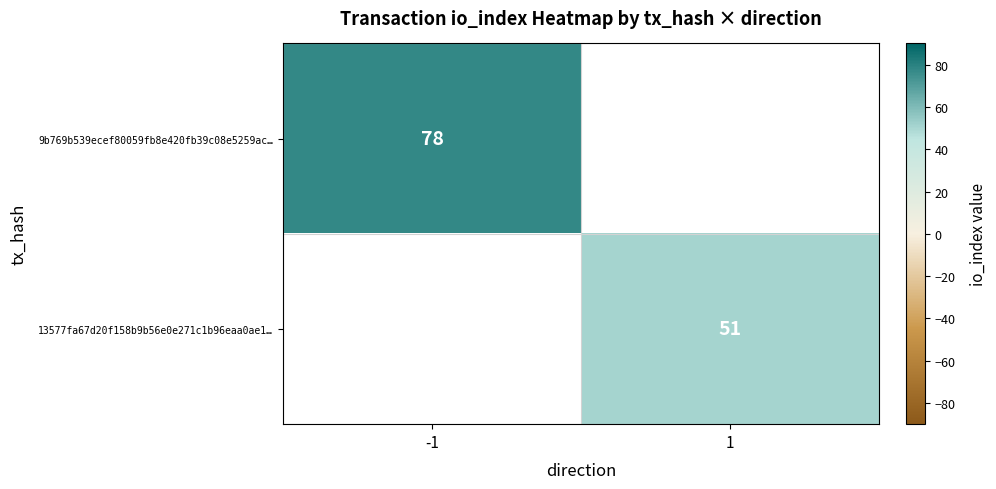

The value of 13577fa67d20f158b9b56e0e271c1b96eaa0ae1… at 1 is 51. True or false?

True